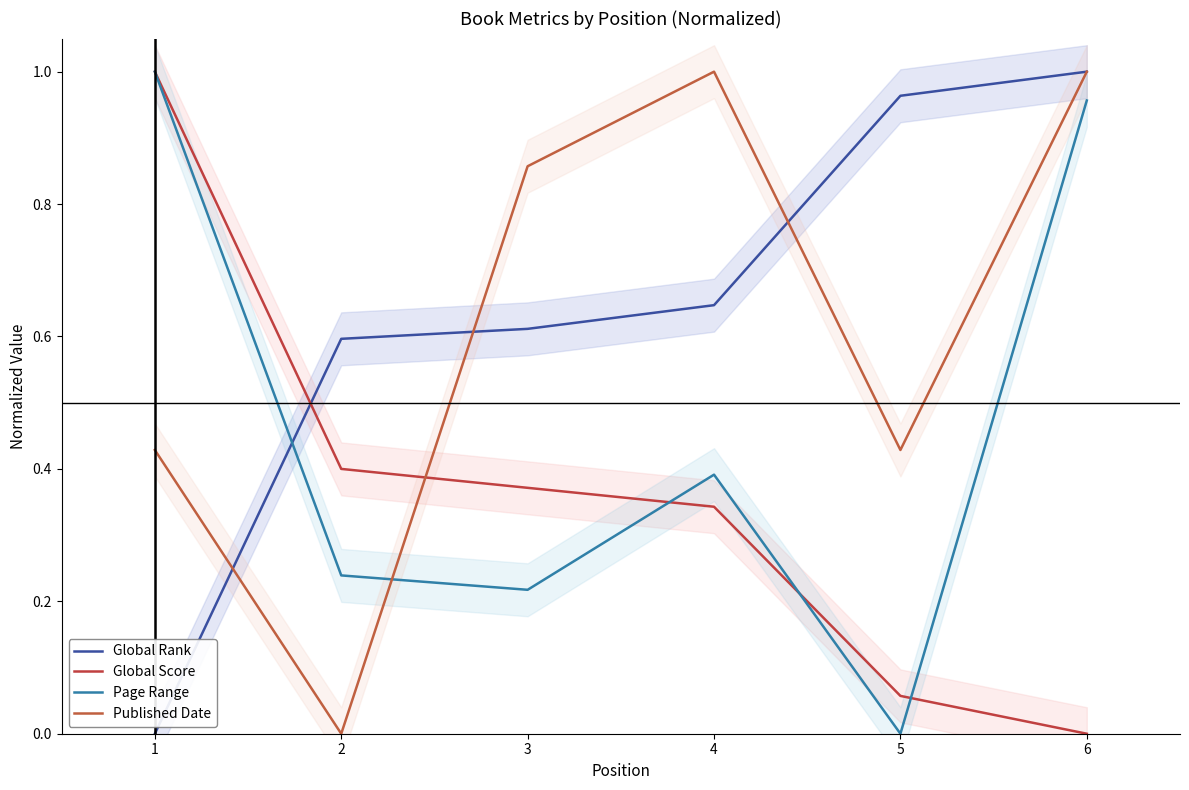

At which label is Published Date closest to 0?

2